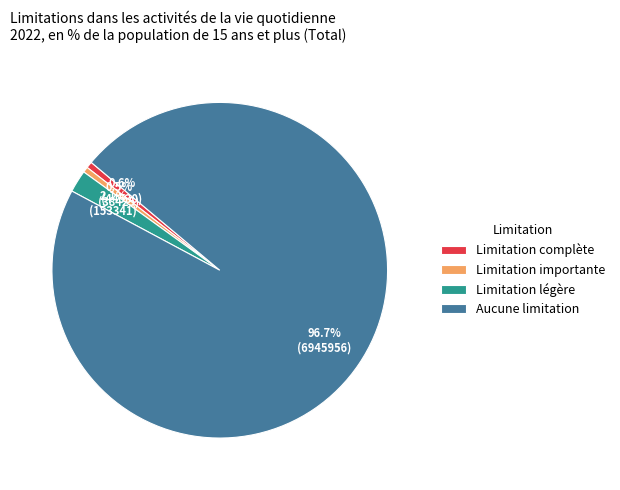

How many segments does this pie chart have?

4